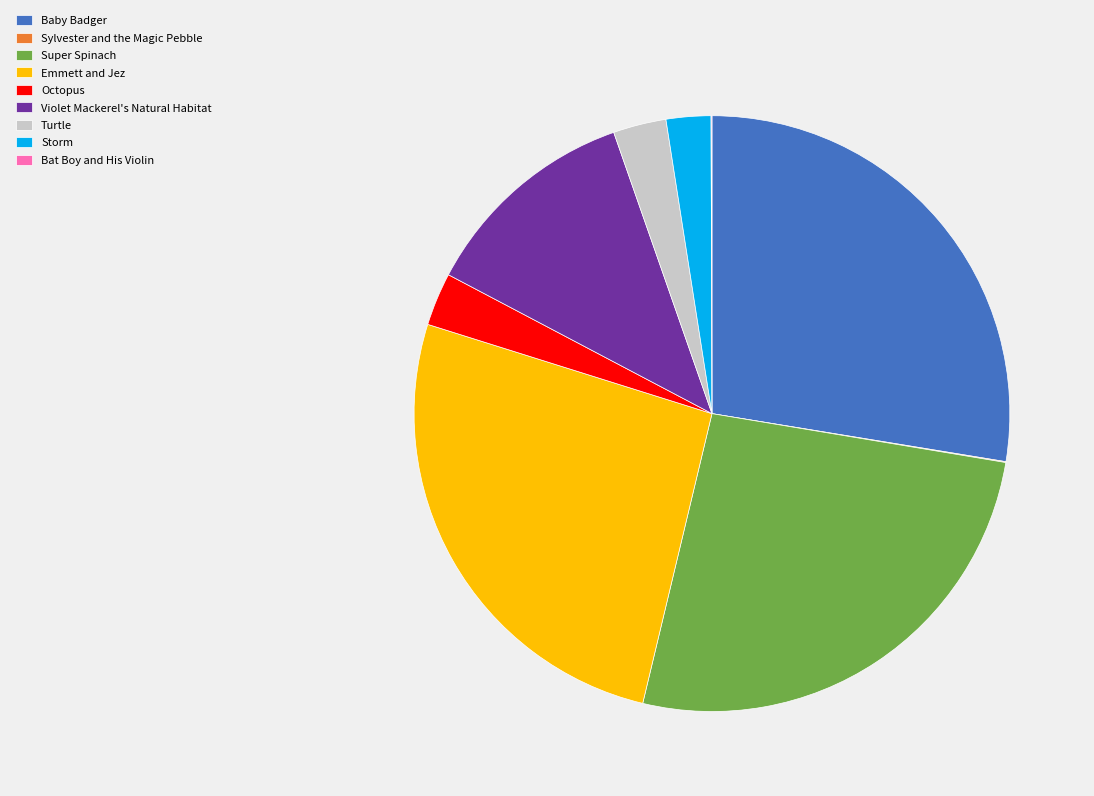

Which category has the biggest portion of the pie?

Baby Badger